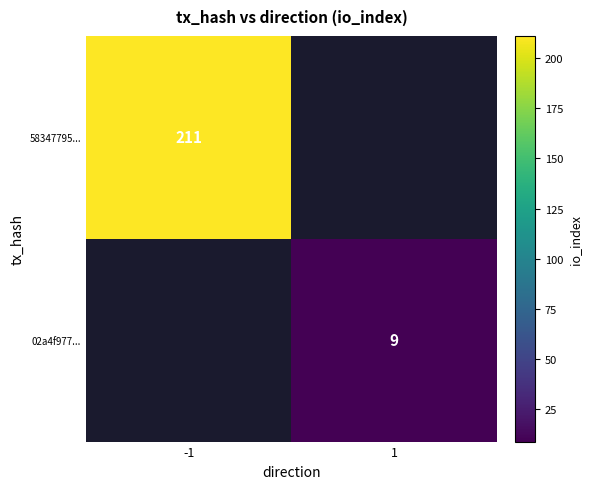

At how many categories does at least one series exceed 70?

1